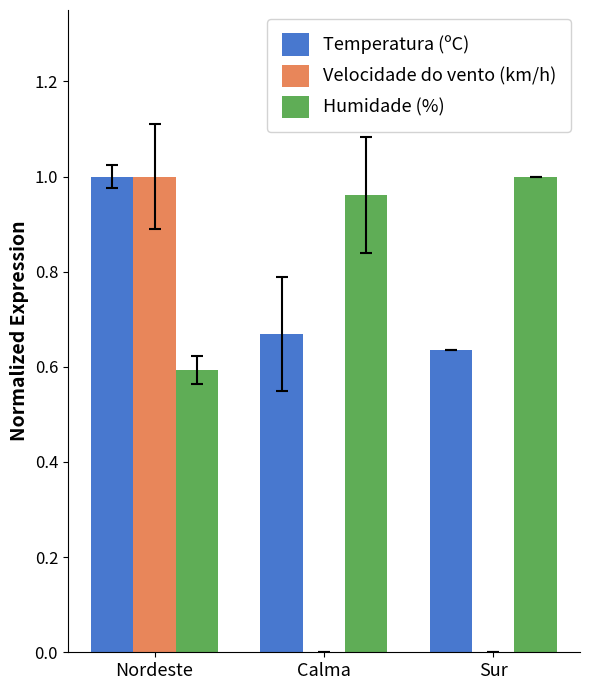

True or false: Humidade (%) has a value of 0.6 at Nordeste.

True